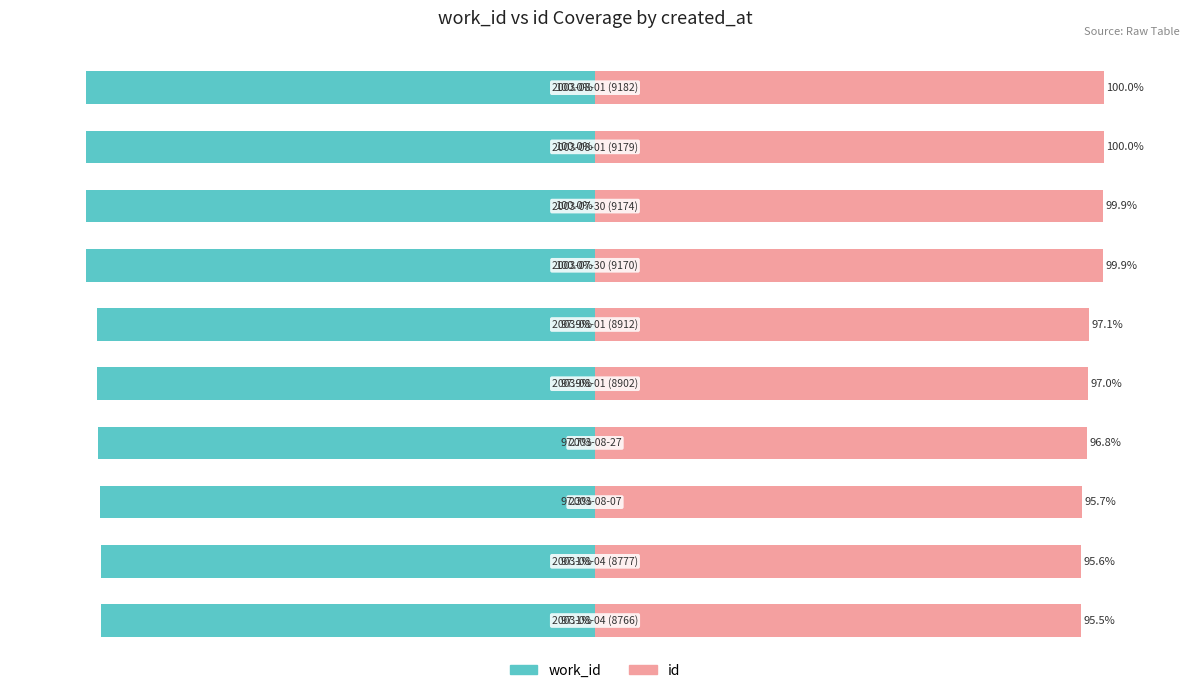

What is the value of the work_id bar at the 3rd from the left?

-97.3